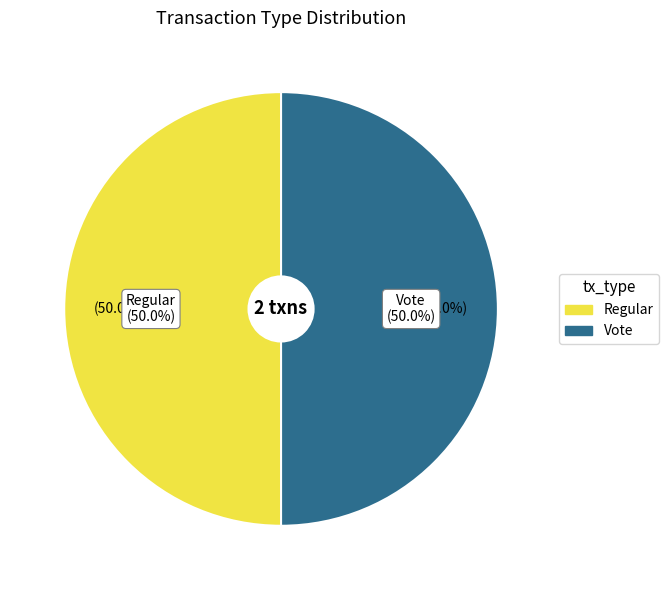

Count the number of slices in the pie.

2